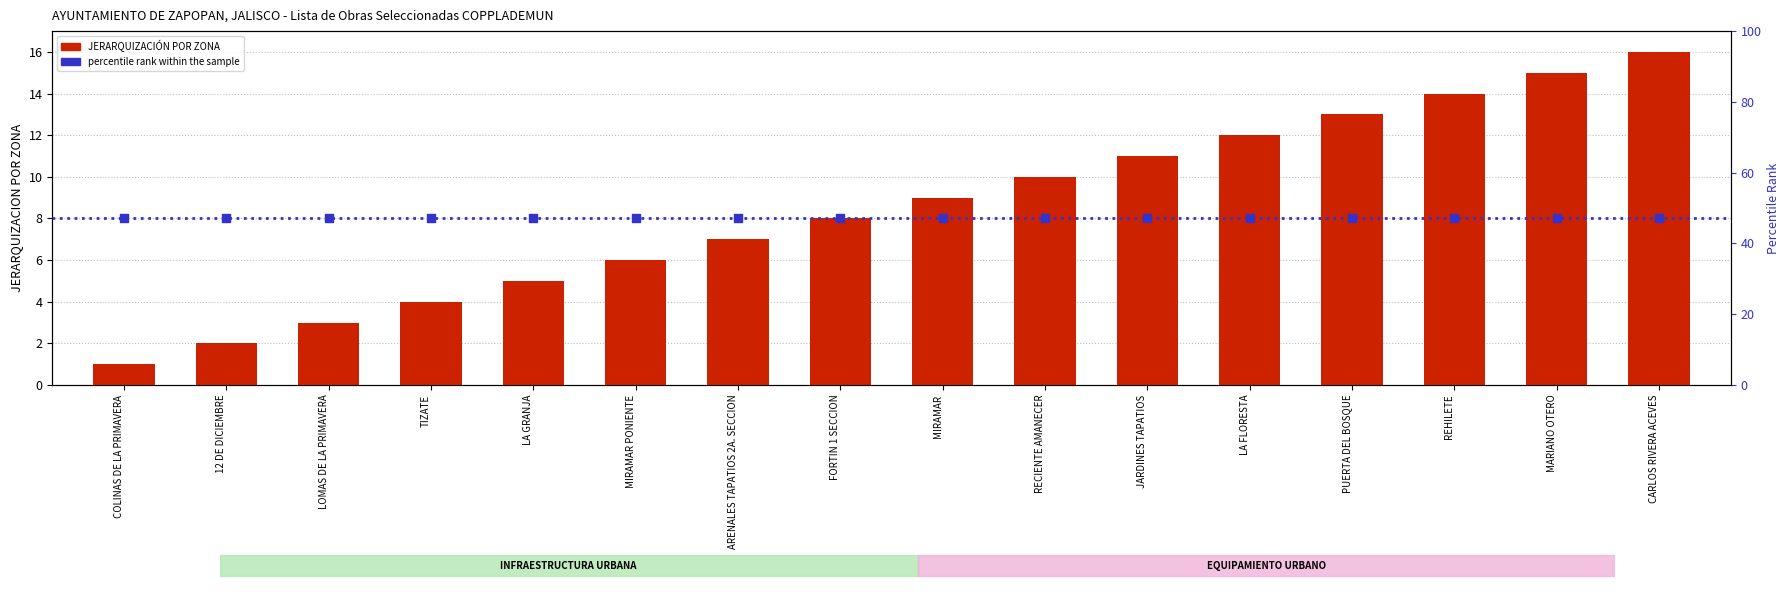

Approximately how many times larger is the value at MARIANO OTERO compared to LOMAS DE LA PRIMAVERA?

5.0